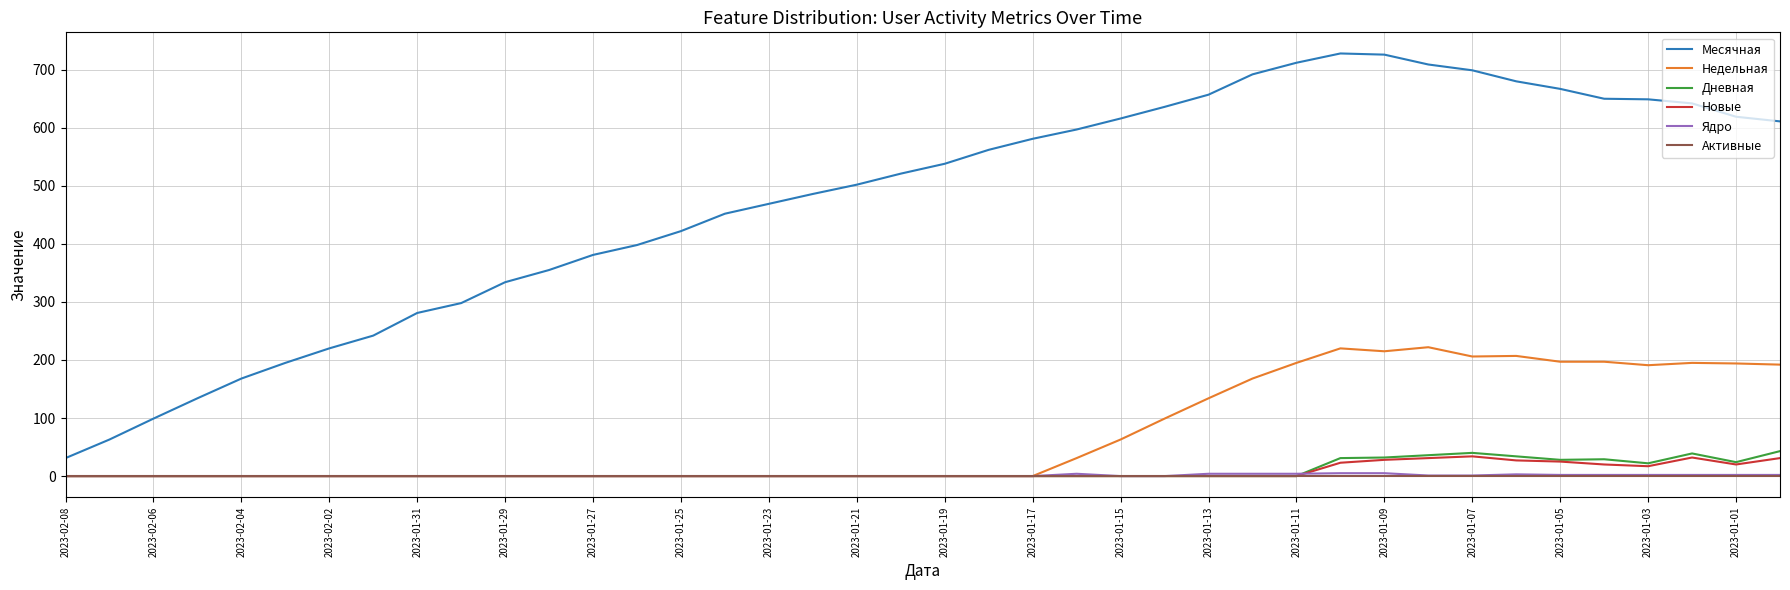

Which series has the largest range (max minus min)?

Месячная